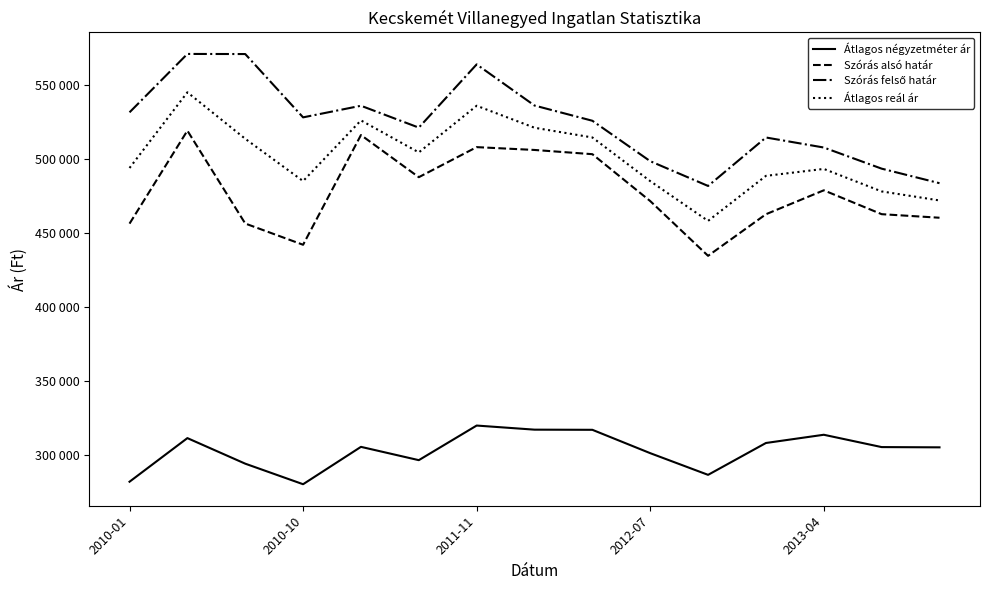

Reading left to right, what are all the values shown in this chart?

Átlagos négyzetméter ár: 282188	311666	294389	280499	305756	296762	320155	317378	317277	301491	286833	308369	313931	305598	305424
Szórás alsó határ: 456622	519466	456700	442343	516508	488018	508334	506423	503567	471878	434869	462979	479153	463019	460613
Szórás felső határ: 531850	571320	571250	528455	536304	521522	564264	536451	526163	498838	482091	514851	508067	493787	483963
Átlagos reál ár: 494236	545393	513975	485399	526406	504770	536299	521437	514865	485358	458480	488915	493610	478403	472288